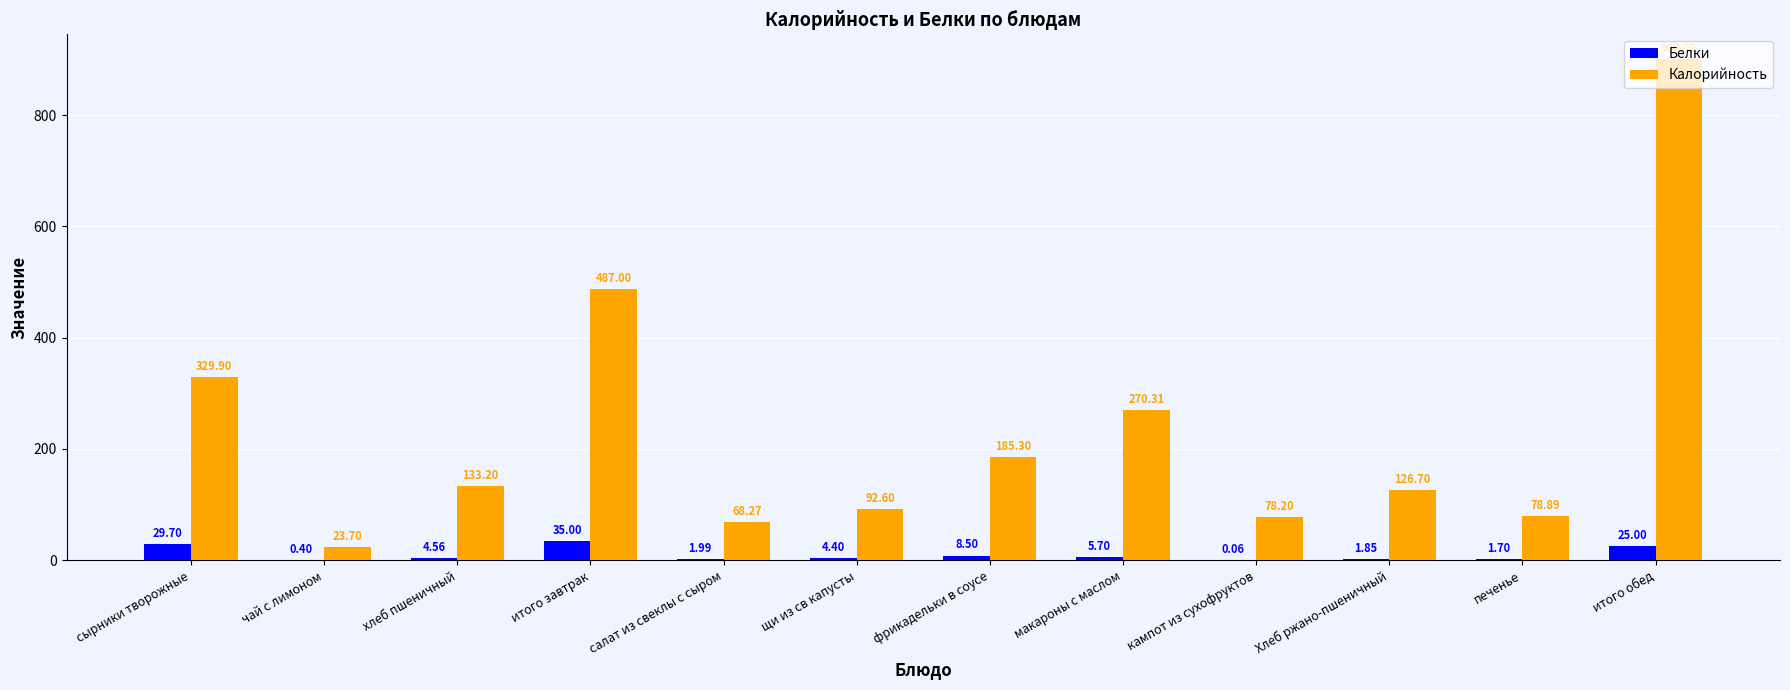

How many values in the Калорийность series exceed 133?

6